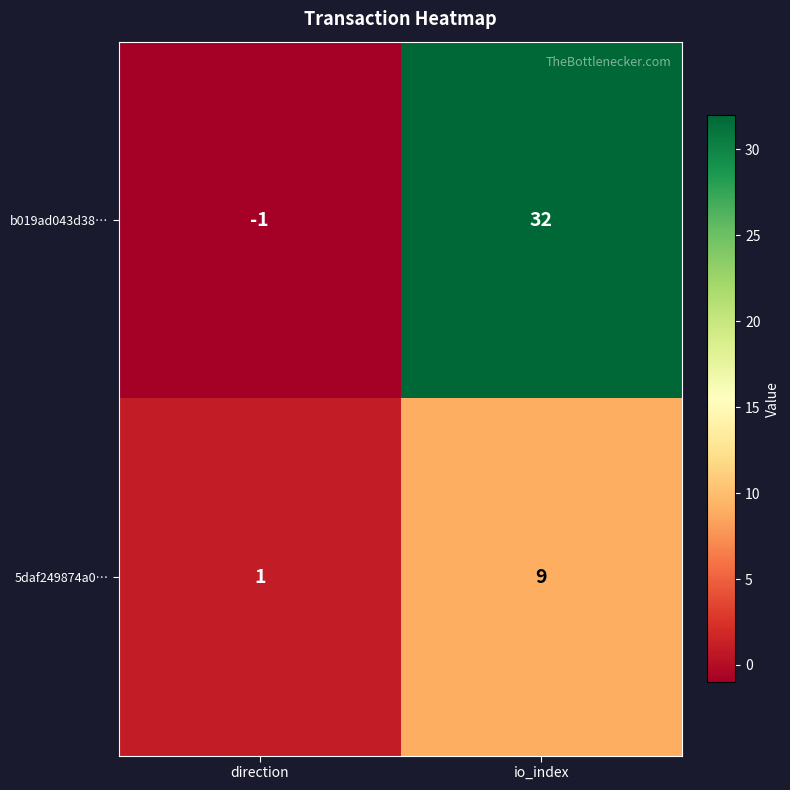

At which label does b019ad043d38… reach its peak?

io_index